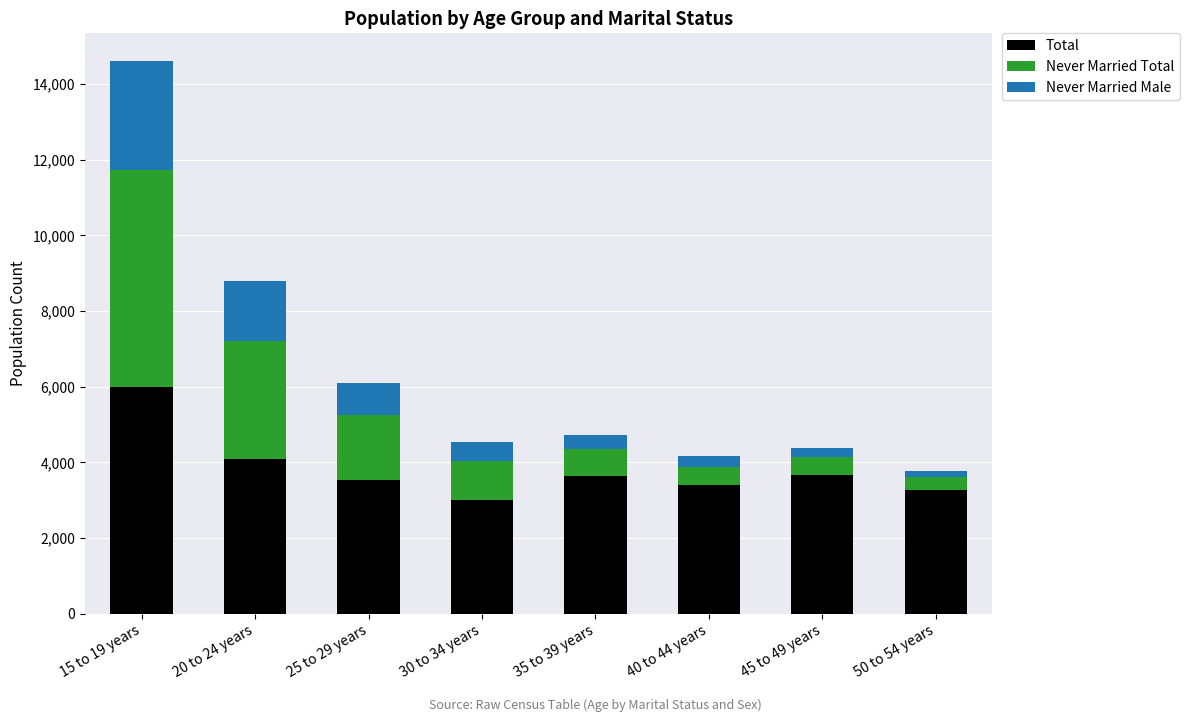

The value of Total at 40 to 44 years is 4923. True or false?

False